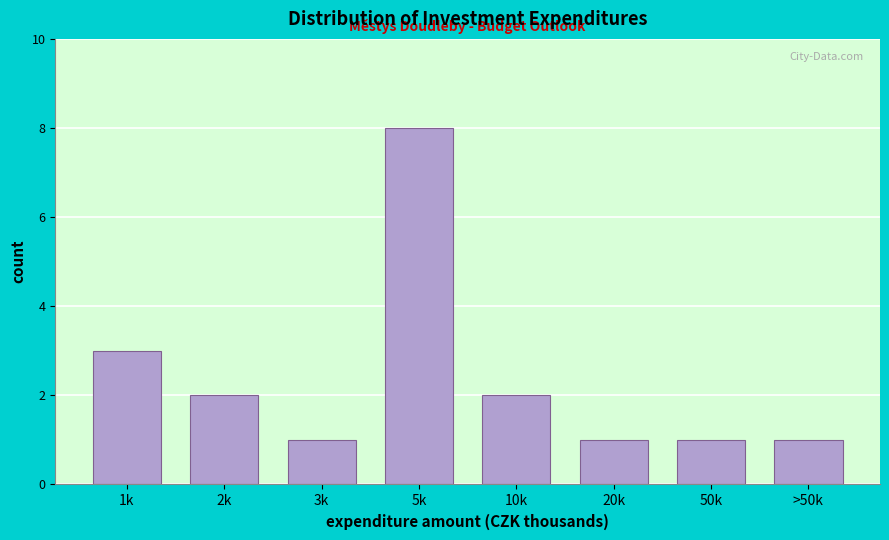

Reading right to left, extract all data points from this chart.

>50k=1	50k=1	20k=1	10k=2	5k=8	3k=1	2k=2	1k=3